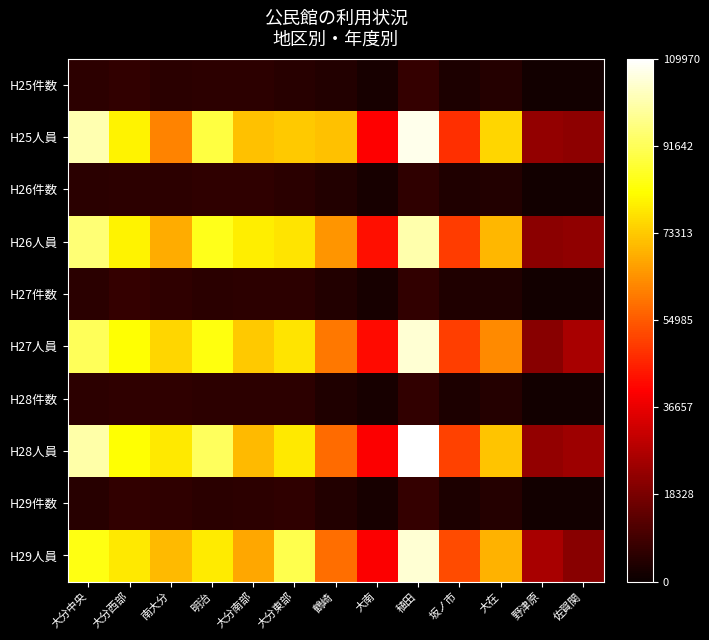

Which series changed the most between 明治 and 野津原?

H28人員